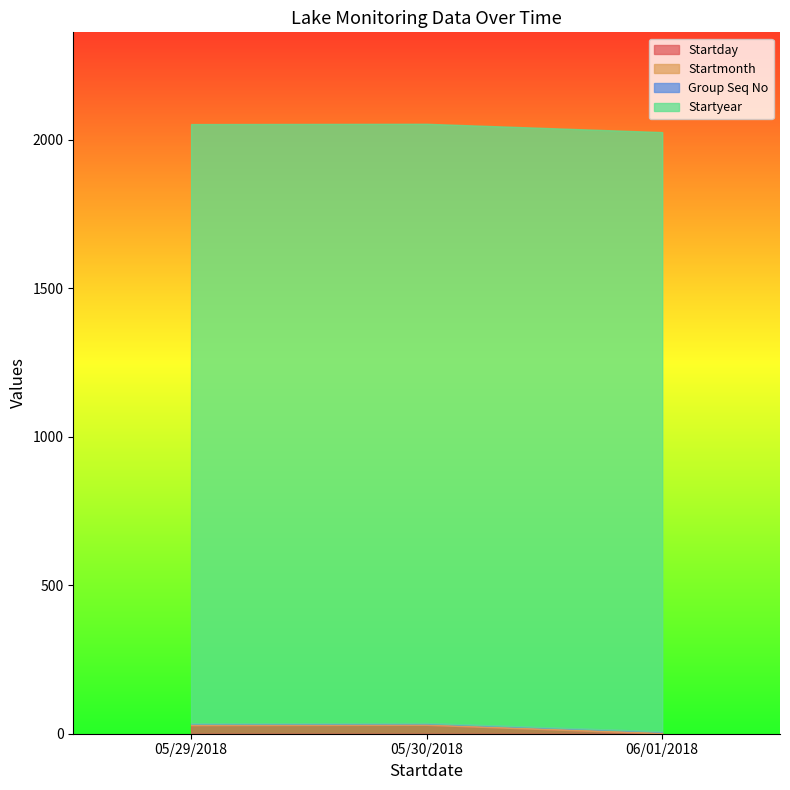

Count the Startmonth values in the range 5 to 6.

3